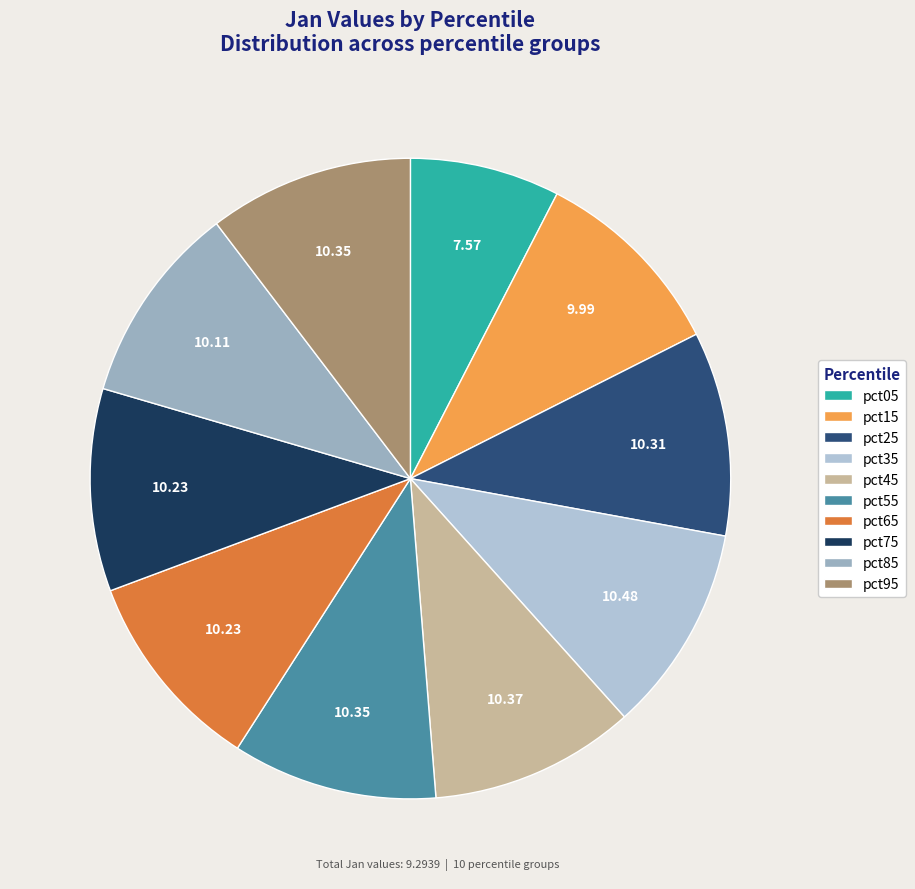

Between pct75 and pct95, which is larger?

pct95